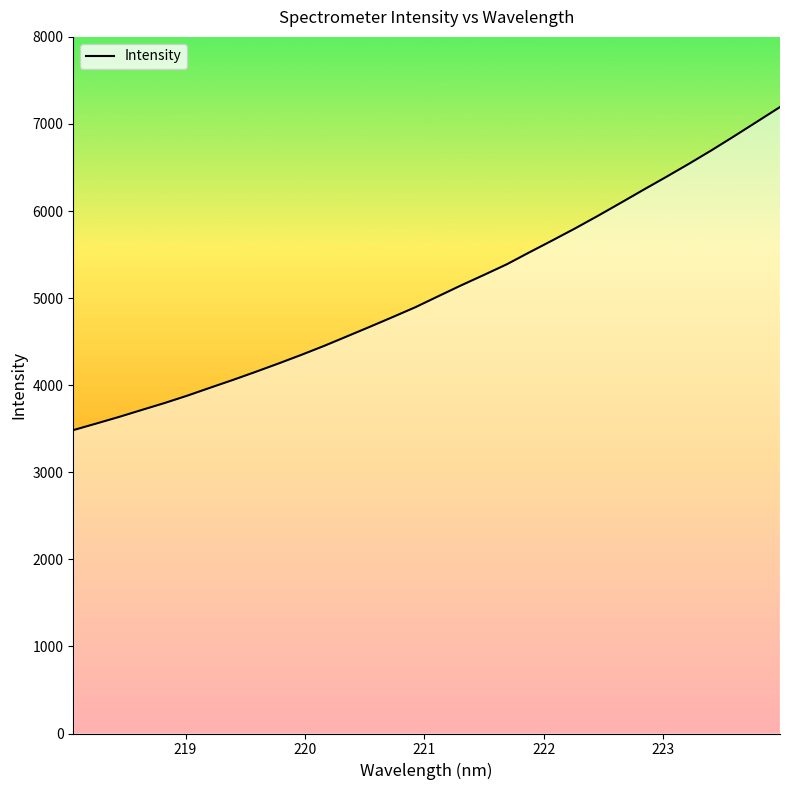

What is the greatest value displayed?

7194.3